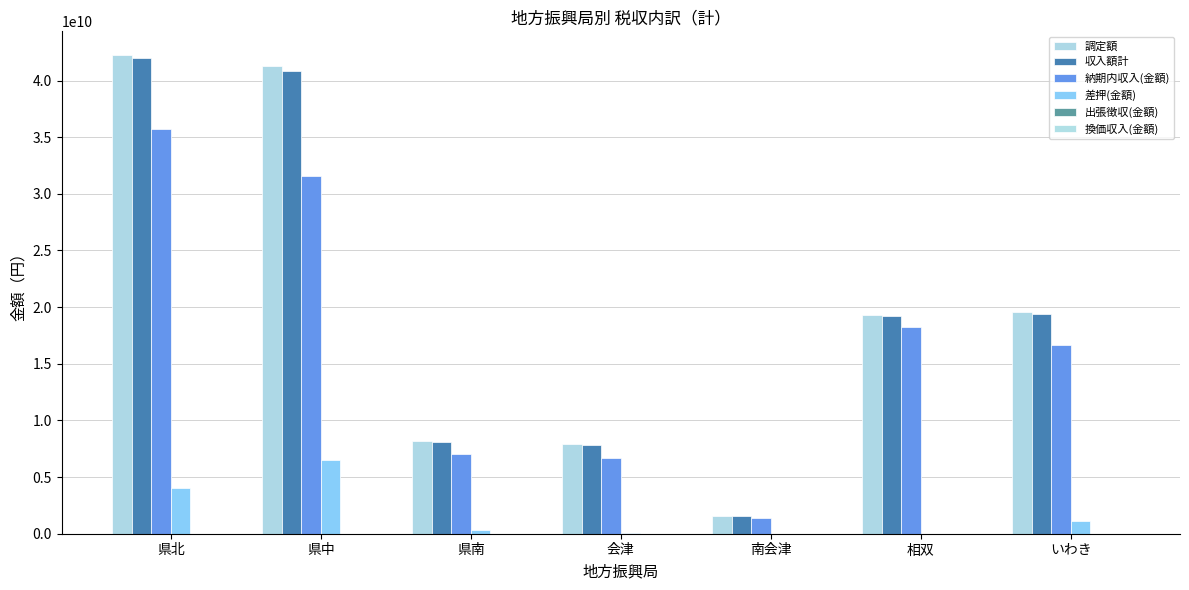

Count the number of categories in the chart.

7